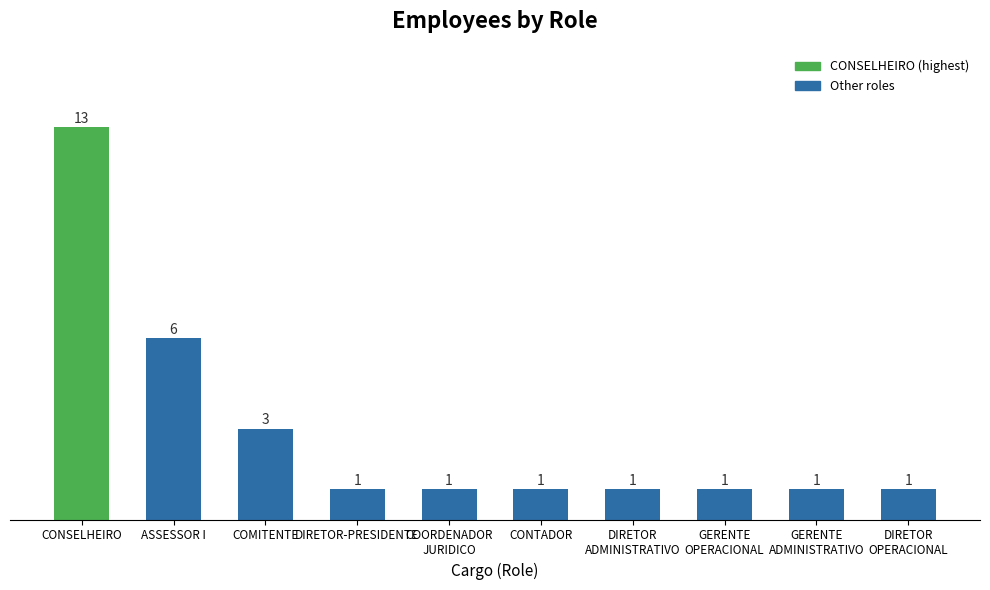

Which label corresponds to the largest value in the chart?

CONSELHEIRO